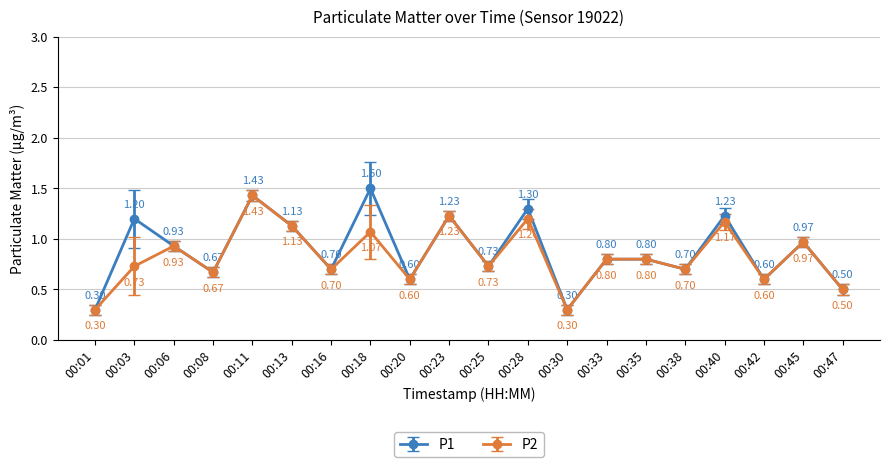

Rank the series by their maximum value, from lowest to highest.

P2, P1